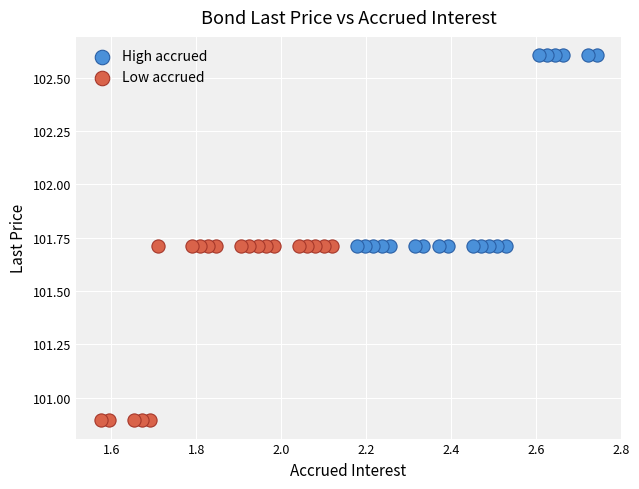

Which series contains the highest Y value?

High accrued